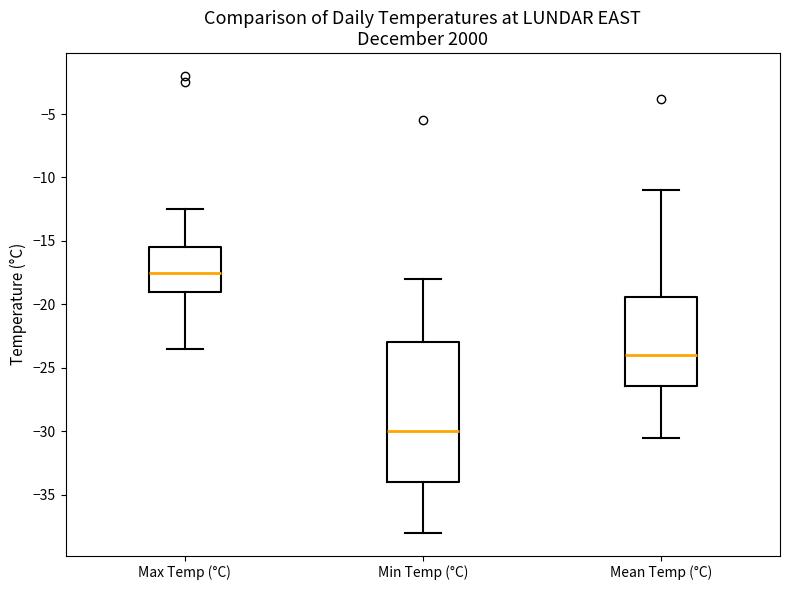

Reading left to right, transcribe this box plot: for each box, give where its median line is, the range the box spans, and where its two whiskers end, as read against the y-axis. The values are not printed on the chart, so give them approximately, as read against the axis.

Max Temp (°C): median -17.5, box -19.0 to -15.5, whiskers -23.5 to -12.5
Min Temp (°C): median -30.0, box -34.0 to -23.0, whiskers -38.0 to -18.0
Mean Temp (°C): median -24.0, box -26.5 to -19.5, whiskers -30.5 to -11.0